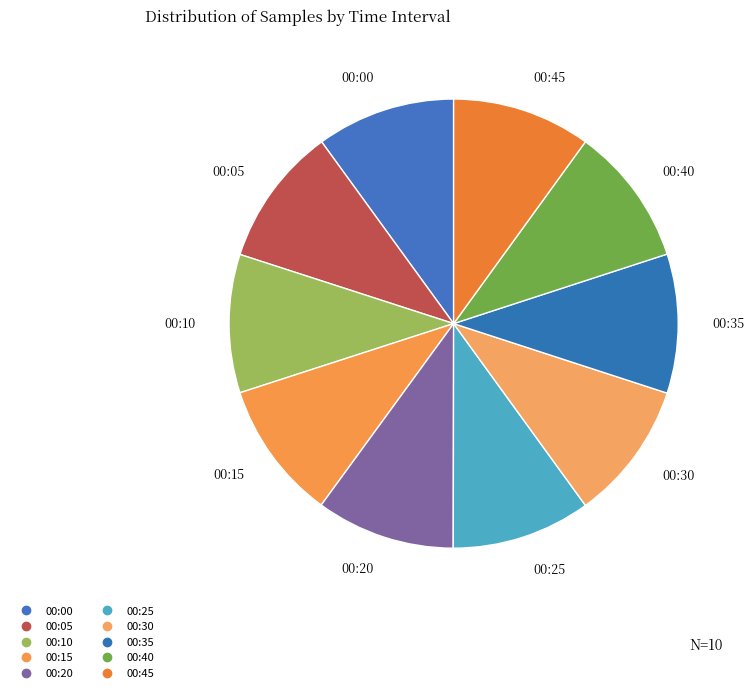

How many segments does this pie chart have?

10